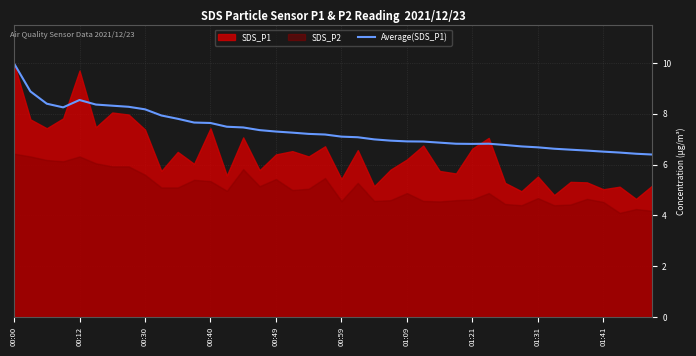

Is it true that Average(SDS_P1) equals 7.6 at 00:40?

True